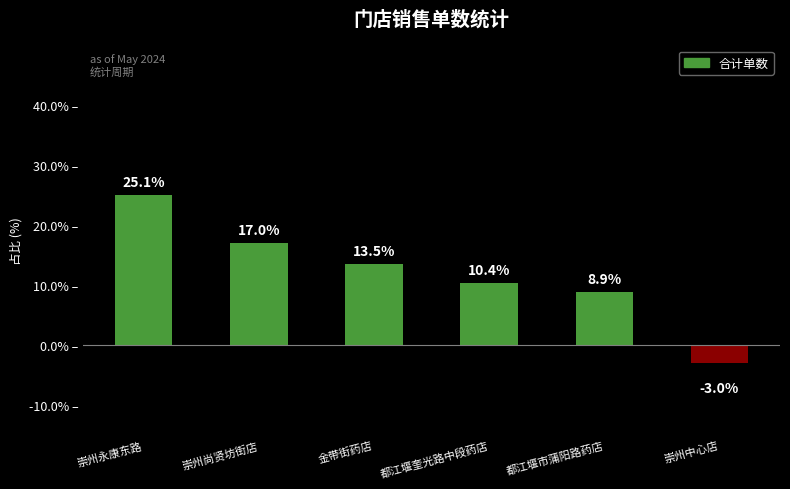

What is the sum of the values at 金带街药店 and 崇州尚贤坊街店?

30.5